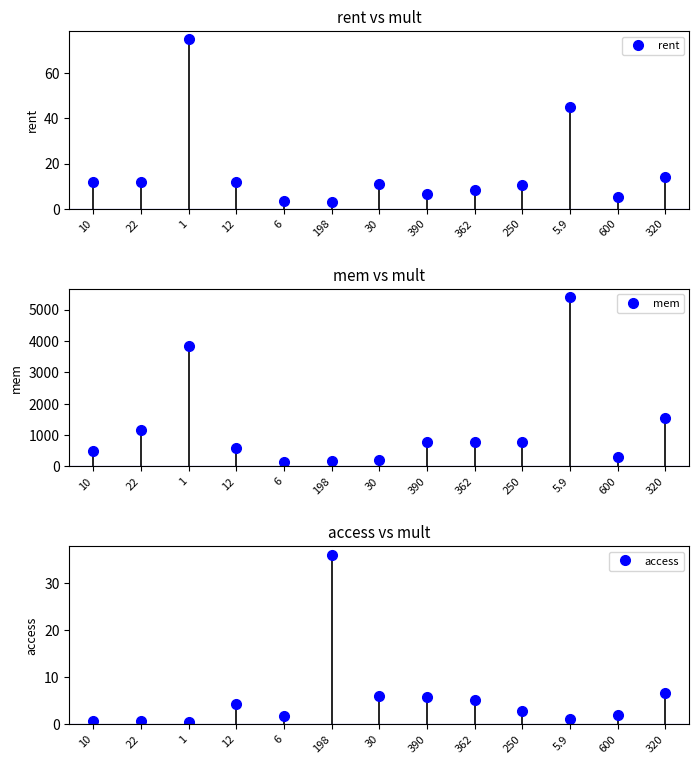

What is the difference between the rent values at 30 and 5.9?

34.1